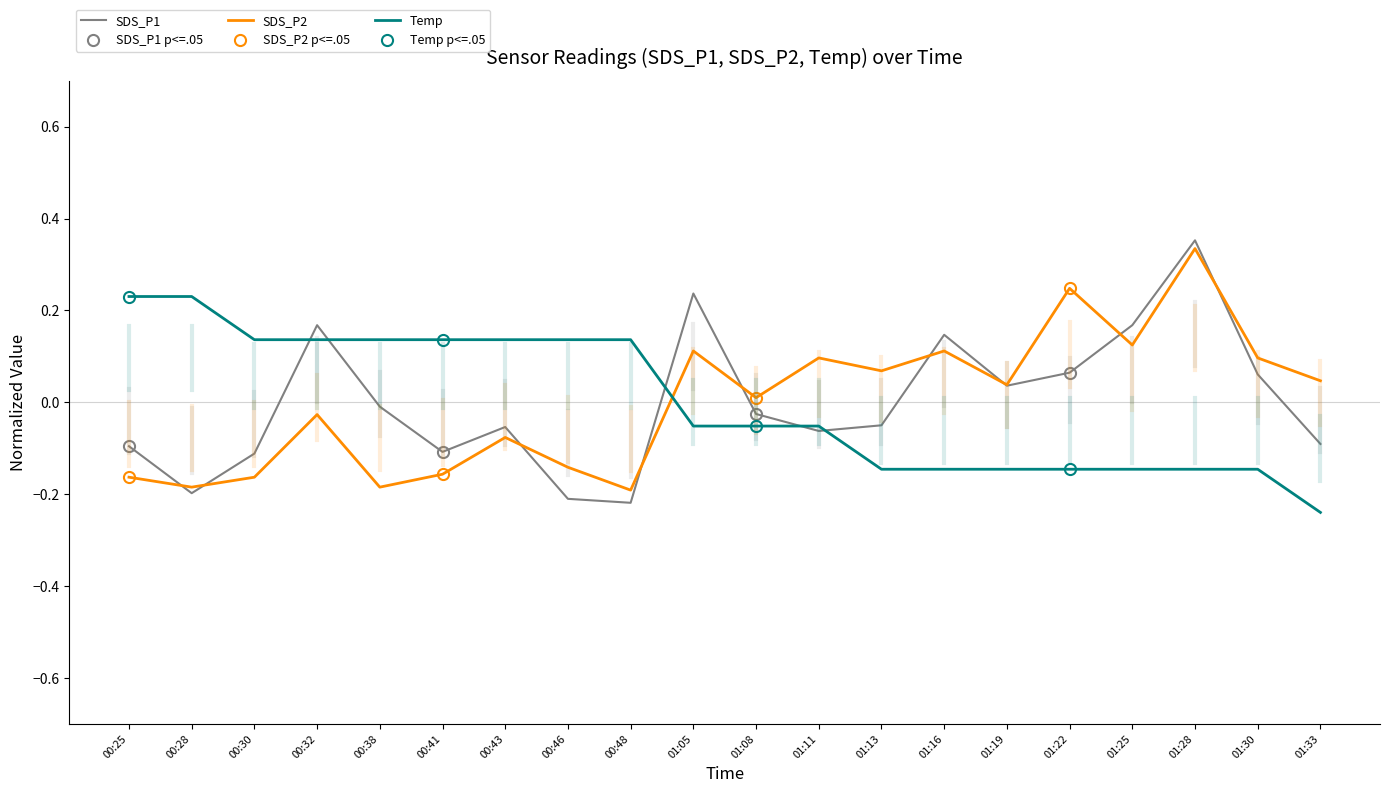

Is the value of SDS_P2 at 01:13 greater than the value of SDS_P1 at 00:43?

Yes